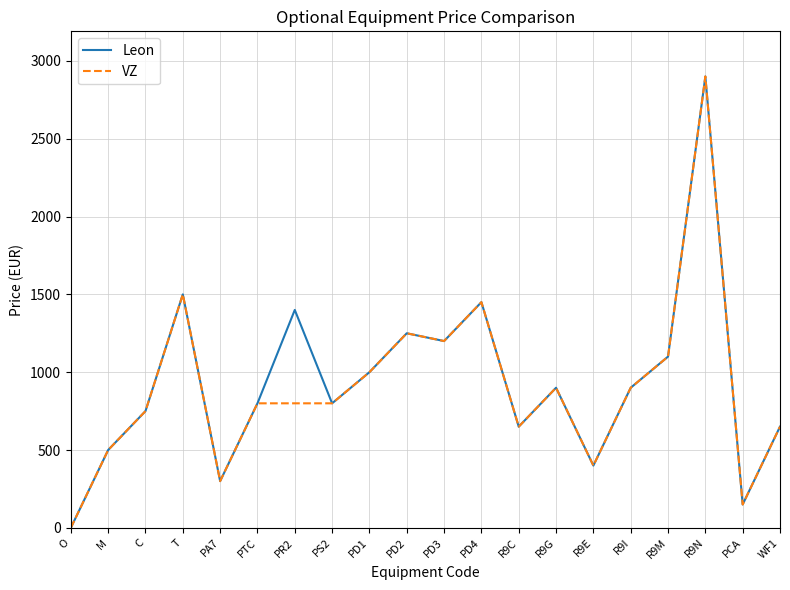

What is the highest value of the Leon series?

2900